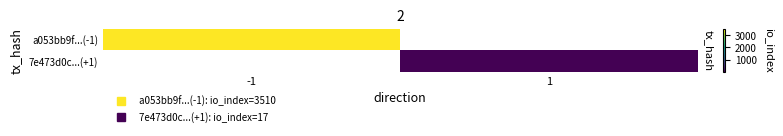

What is the maximum value shown in the chart?

3510.0